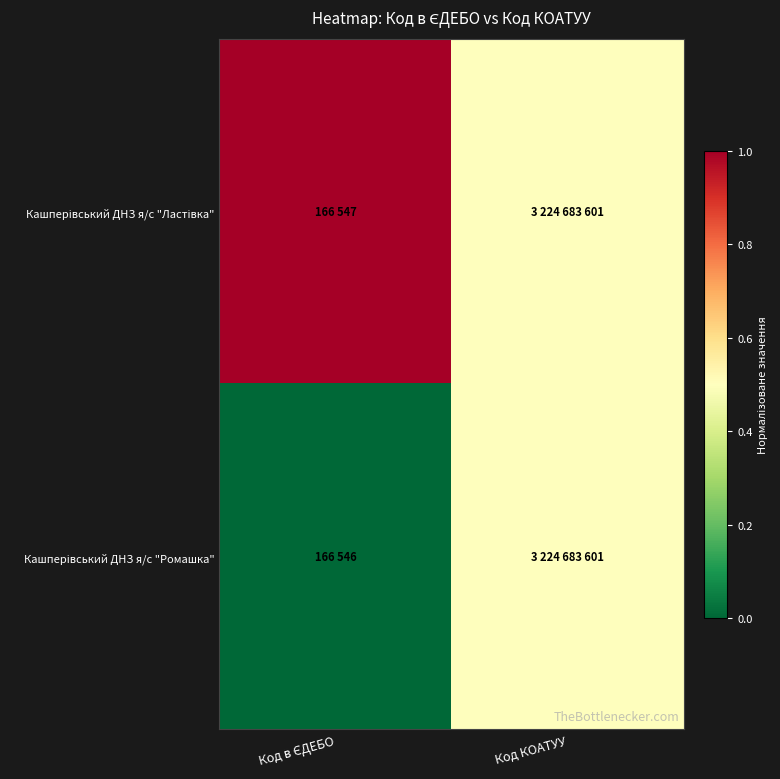

List the series in order of their overall mean, highest first.

Кашперівський ДНЗ я/с "Ластівка", Кашперівський ДНЗ я/с "Ромашка"